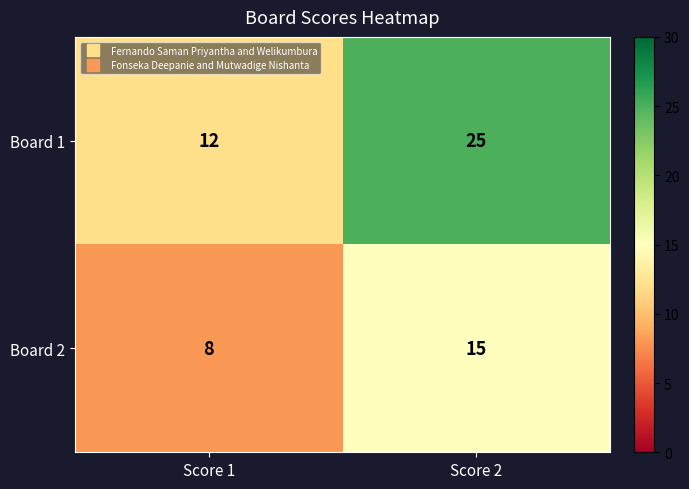

Which category has the highest value in the Board 2 series?

Score 2